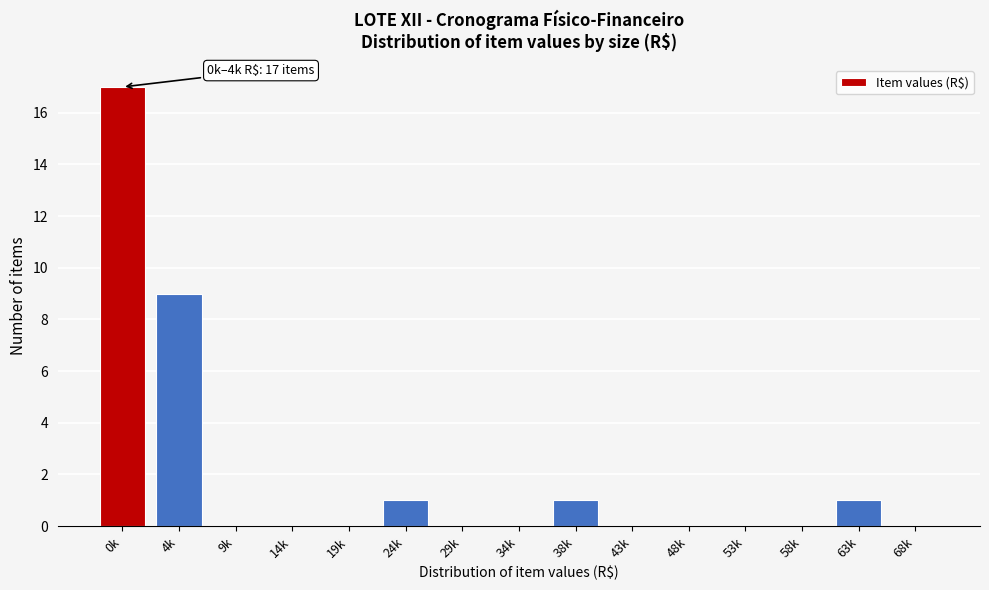

Reading left to right, what are all the values shown in this chart?

0k=17	4k=9	9k=0	14k=0	19k=0	24k=1	29k=0	34k=0	38k=1	43k=0	48k=0	53k=0	58k=0	63k=1	68k=0